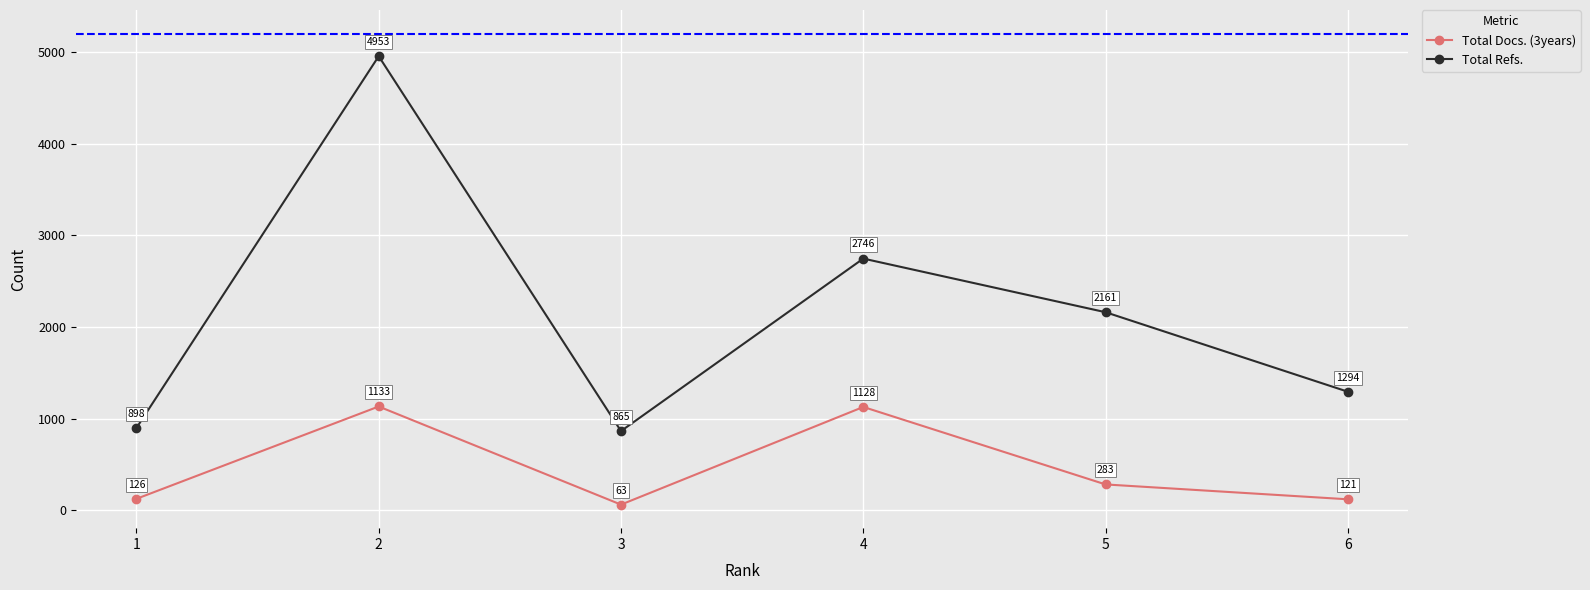

Reading left to right, extract all data points from this chart.

Total Docs. (3years): 1=126	2=1133	3=63	4=1128	5=283	6=121
Total Refs.: 1=898	2=4953	3=865	4=2746	5=2161	6=1294